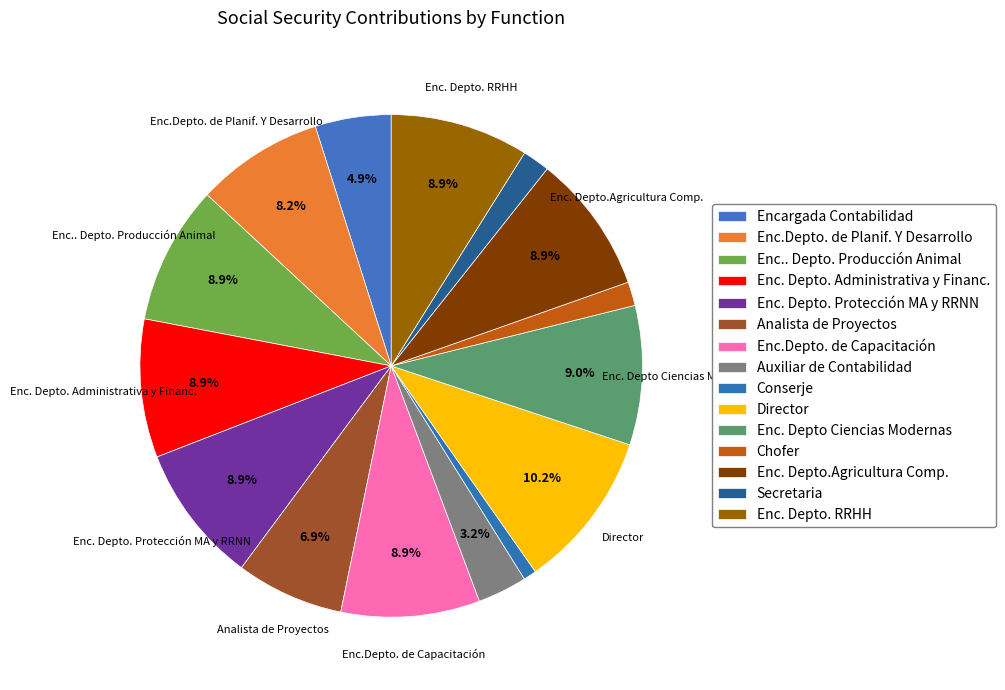

How many segments does this pie chart have?

15